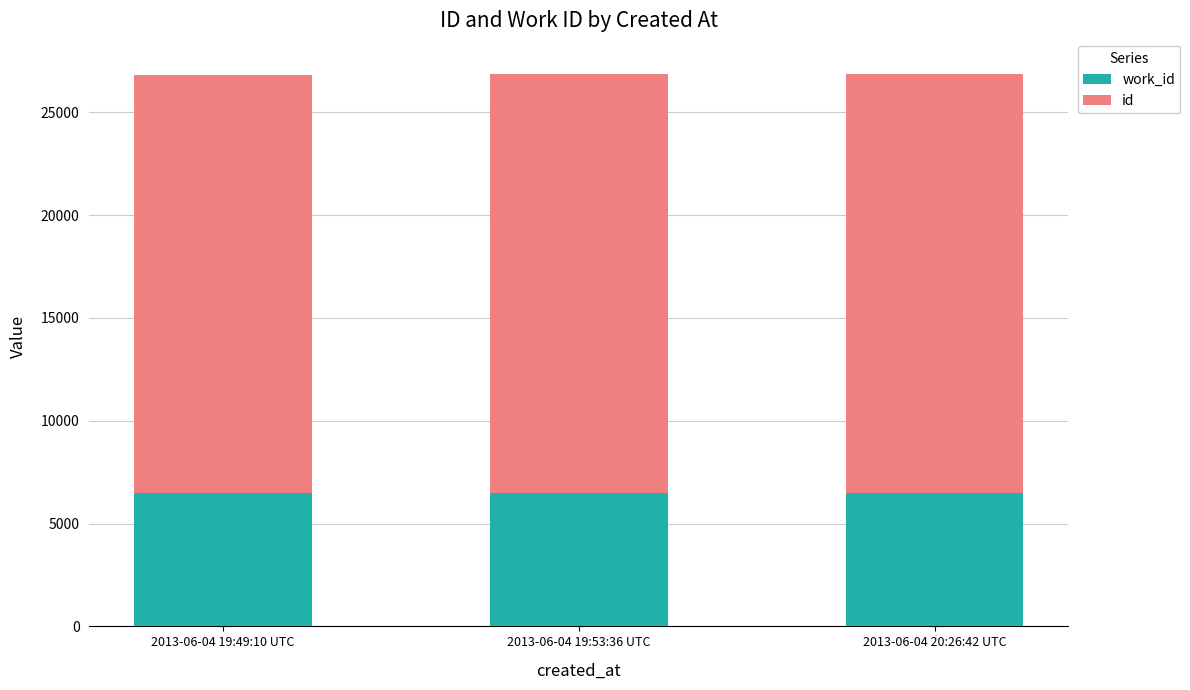

What is the total value across all series at 2013-06-04 19:53:36 UTC?

26839